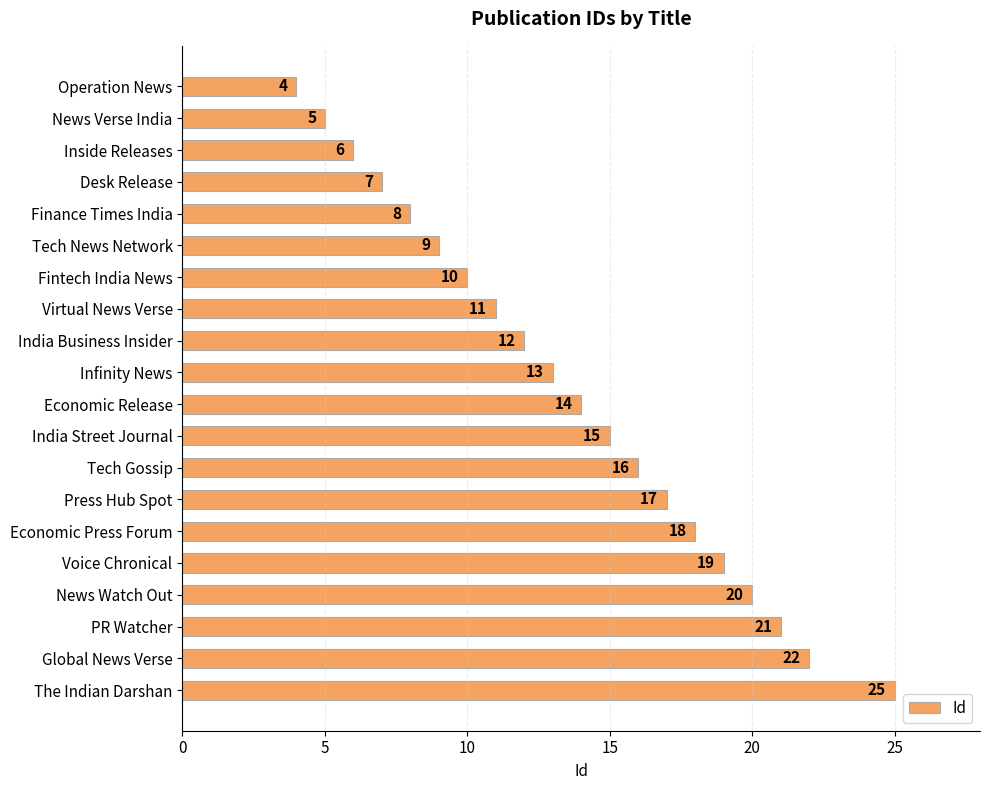

Rank the categories by value from lowest to highest.

Operation News, News Verse India, Inside Releases, Desk Release, Finance Times India, Tech News Network, Fintech India News, Virtual News Verse, India Business Insider, Infinity News, Economic Release, India Street Journal, Tech Gossip, Press Hub Spot, Economic Press Forum, Voice Chronical, News Watch Out, PR Watcher, Global News Verse, The Indian Darshan